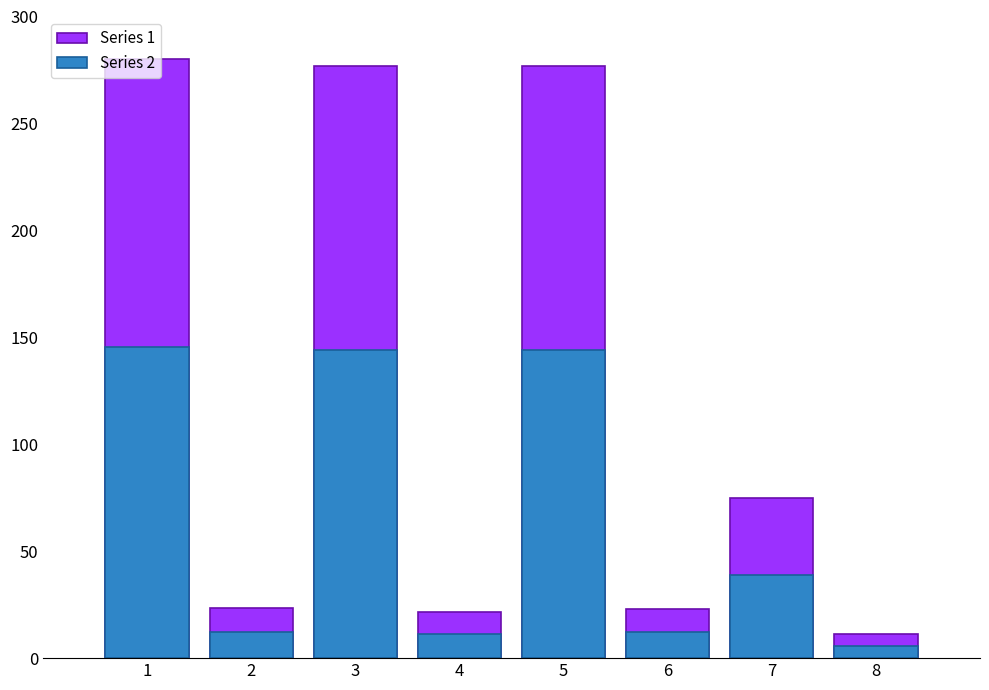

Reading left to right, what are all the values shown in this chart?

Series 1: 280.0	23.3	276.8	21.8	276.8	23.1	75.0	11.2
Series 2: 145.6	12.1	144.0	11.3	144.0	12.0	39.0	5.8